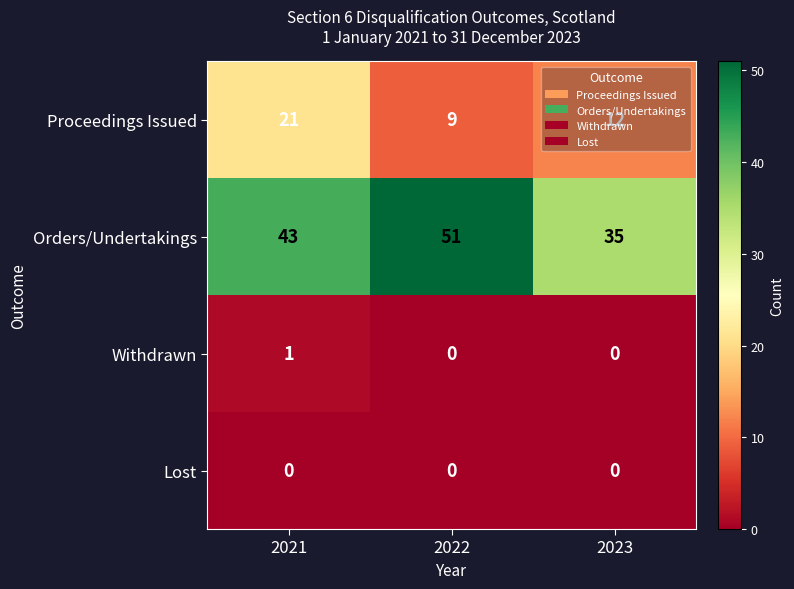

What is the approximate value of Orders/Undertakings at 2021, to the nearest 5?

45